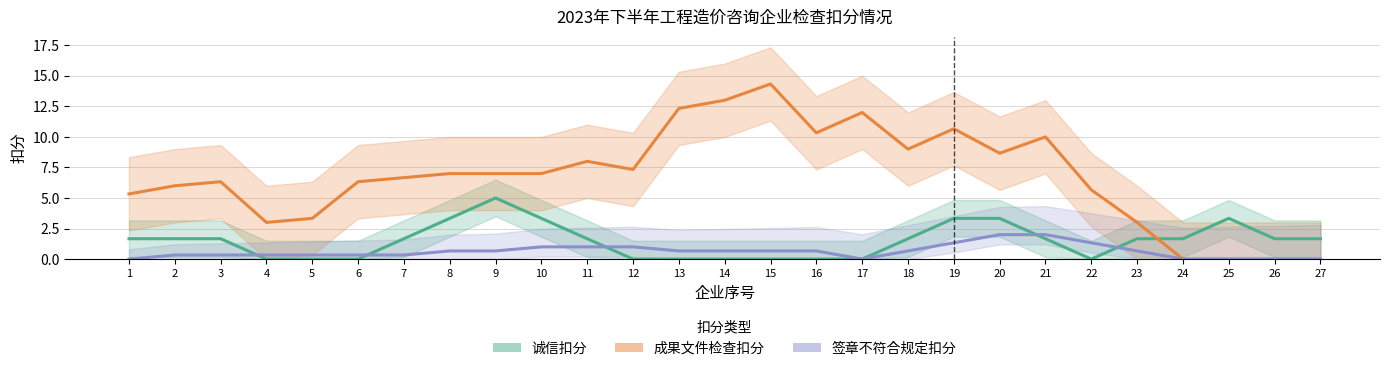

Which series has the largest total across all categories?

成果文件检查扣分